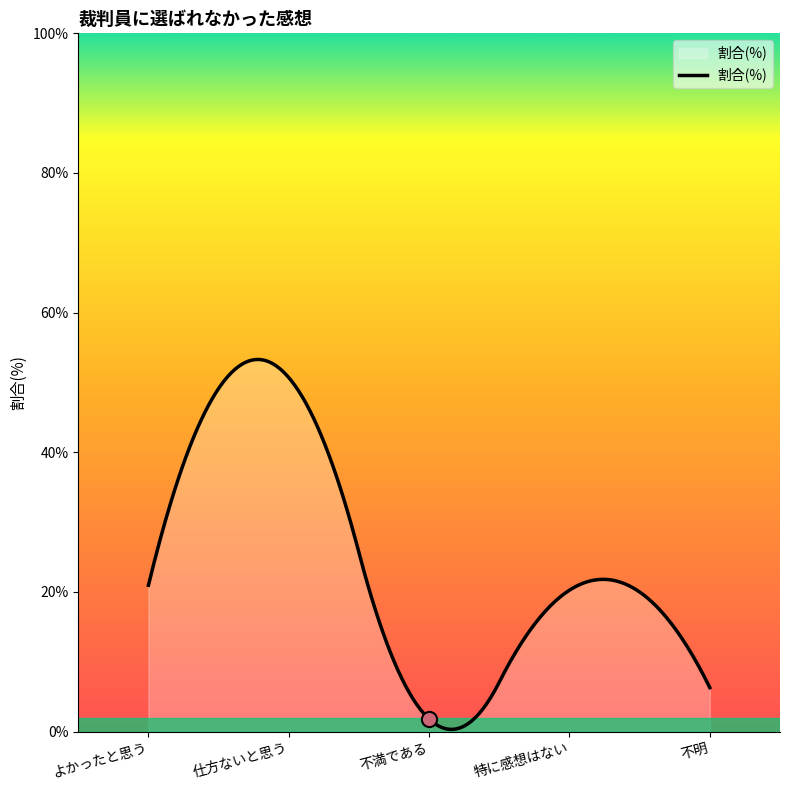

What is the change in value from よかったと思う to 特に感想はない?

-0.7